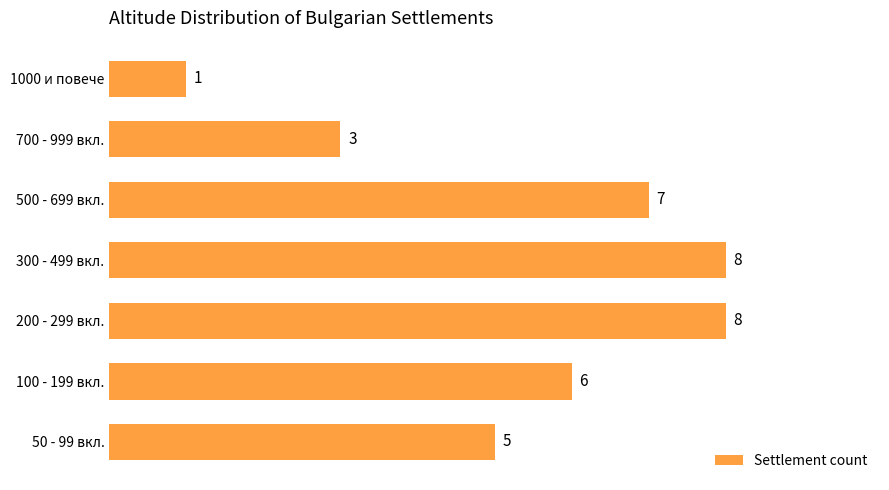

The chart shows a value of 6 at 100 - 199 вкл.. True or false?

True